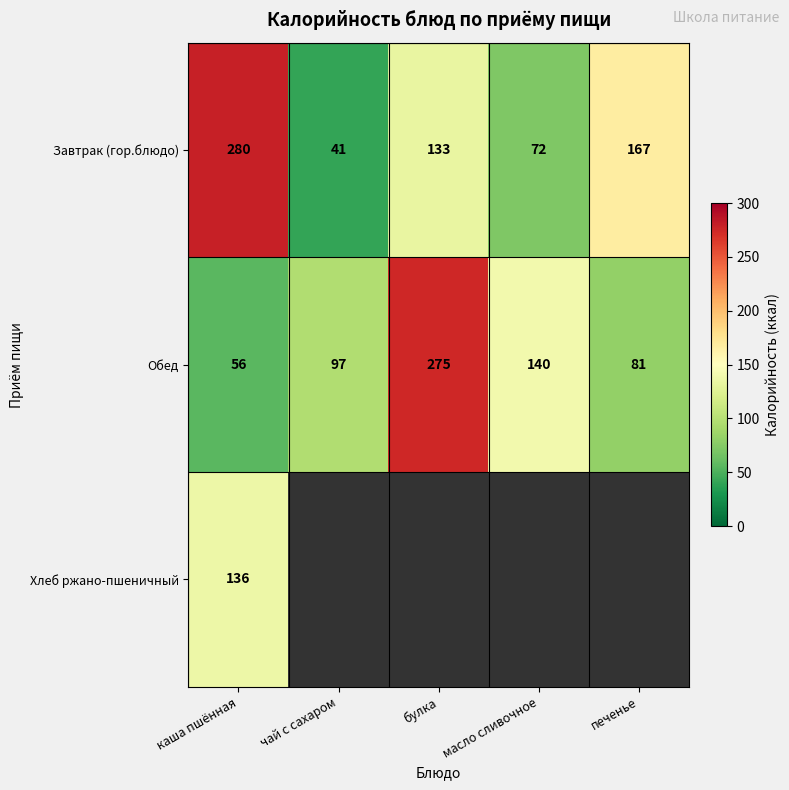

The value of Завтрак (гор.блюдо) at масло сливочное is 72. True or false?

True